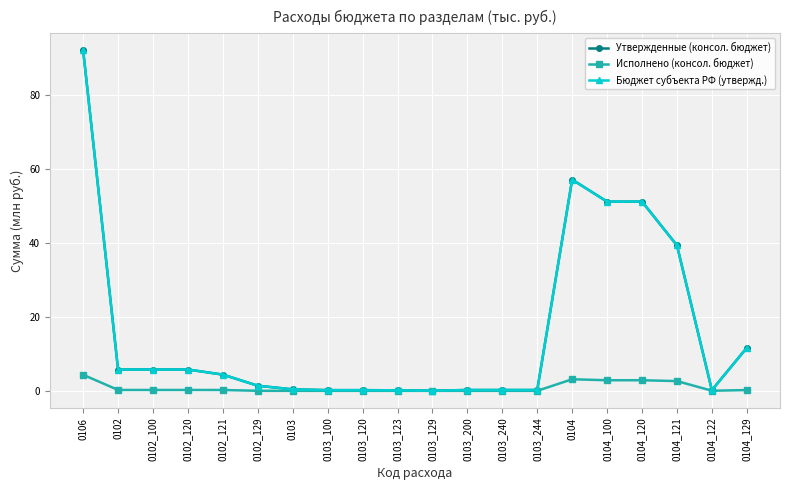

Reading left to right, transcribe all the data shown in this chart.

Утвержденные (консол. бюджет): 92.1	5.8	5.8	5.8	4.4	1.4	0.4	0.2	0.2	0.1	0.0	0.2	0.2	0.2	57.2	51.2	51.2	39.4	0.2	11.7
Исполнено (консол. бюджет): 4.3	0.2	0.2	0.2	0.2	0.0	0.0	0.0	0.0	0.0	0.0	0.0	0.0	0.0	3.1	2.9	2.9	2.6	0.0	0.2
Бюджет субъекта РФ (утвержд.): 92.1	5.8	5.8	5.8	4.4	1.4	0.4	0.2	0.2	0.1	0.0	0.2	0.2	0.2	57.2	51.2	51.2	39.4	0.2	11.7